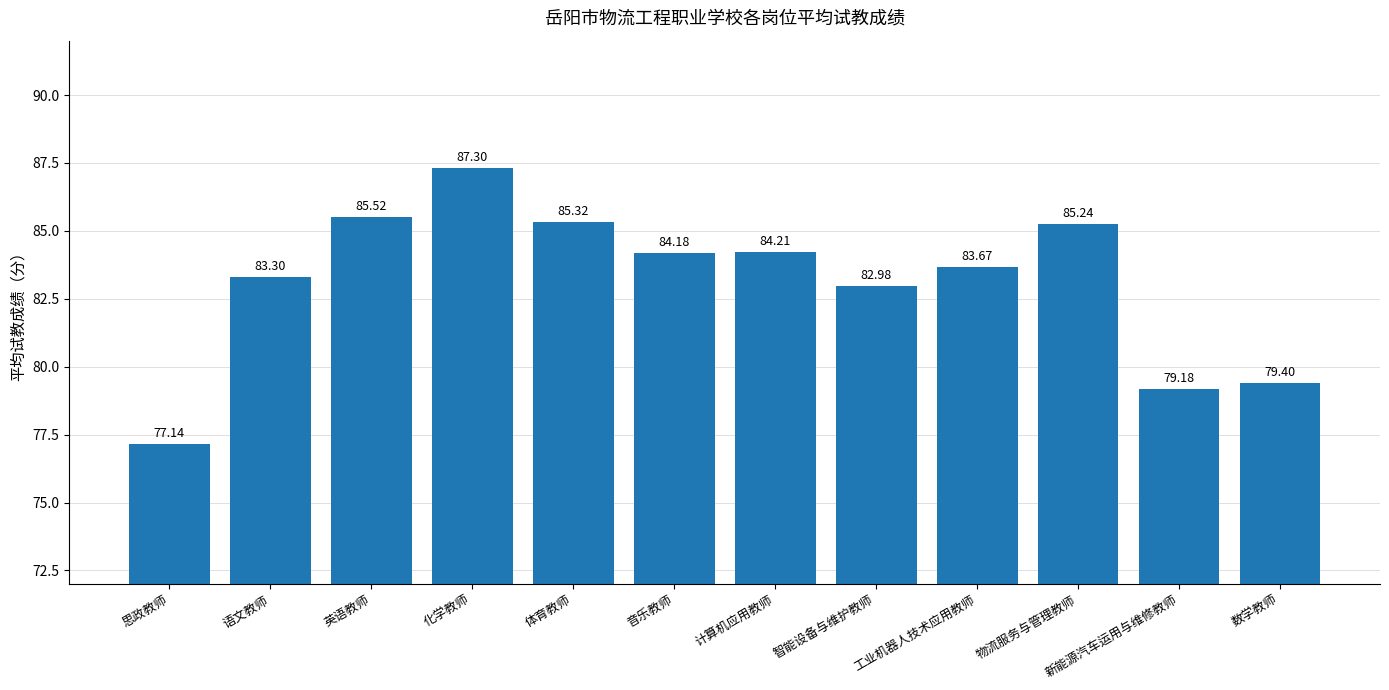

What is the change in value from 思政教师 to 新能源汽车运用与维修教师?

+2.0